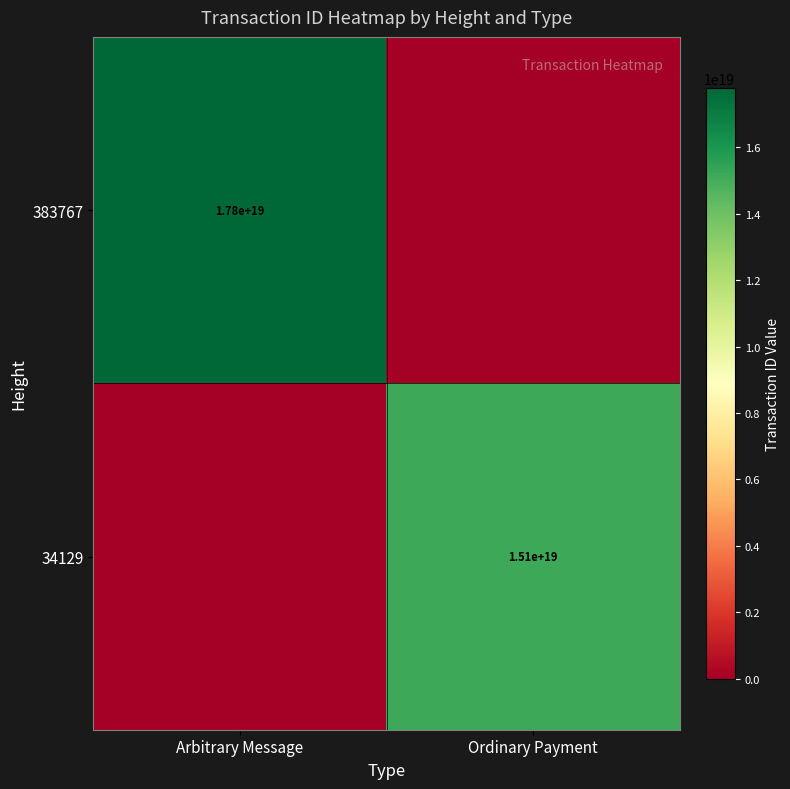

The value of 383767 at Arbitrary Message is 8394624697358840832. True or false?

False